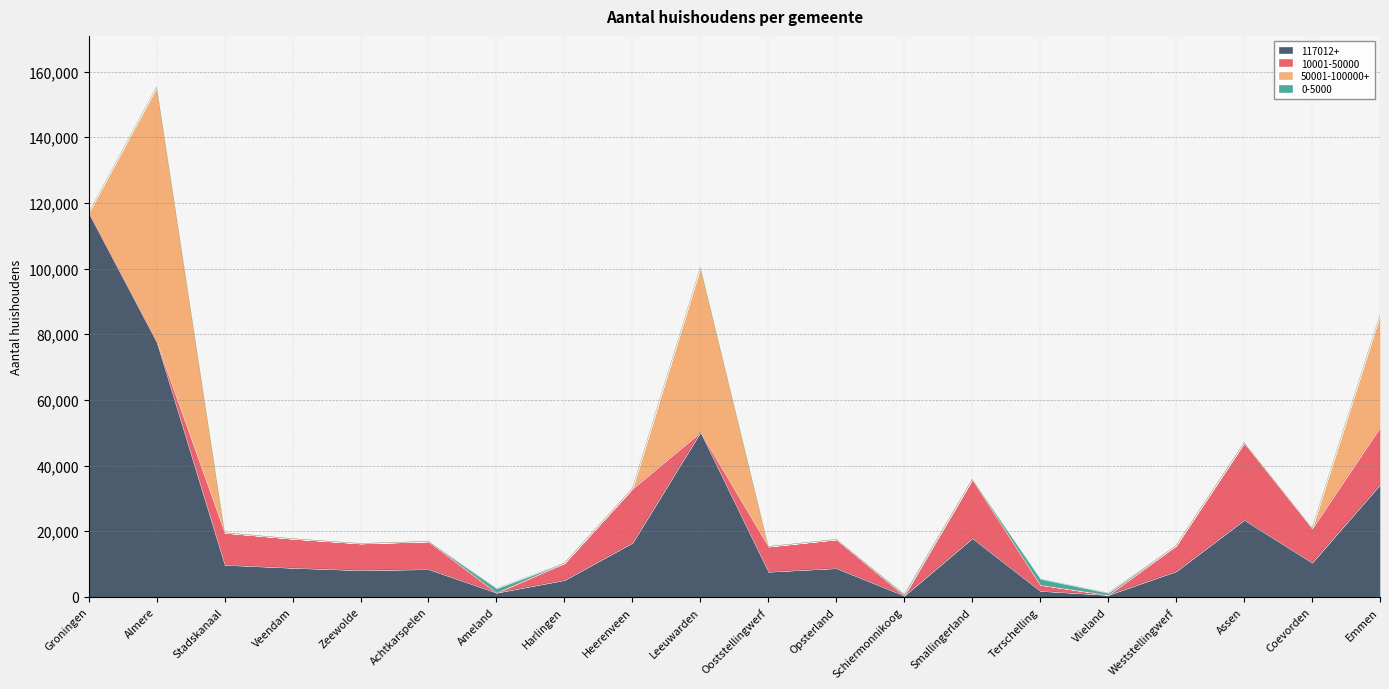

What is the minimum value for 117012+?

396